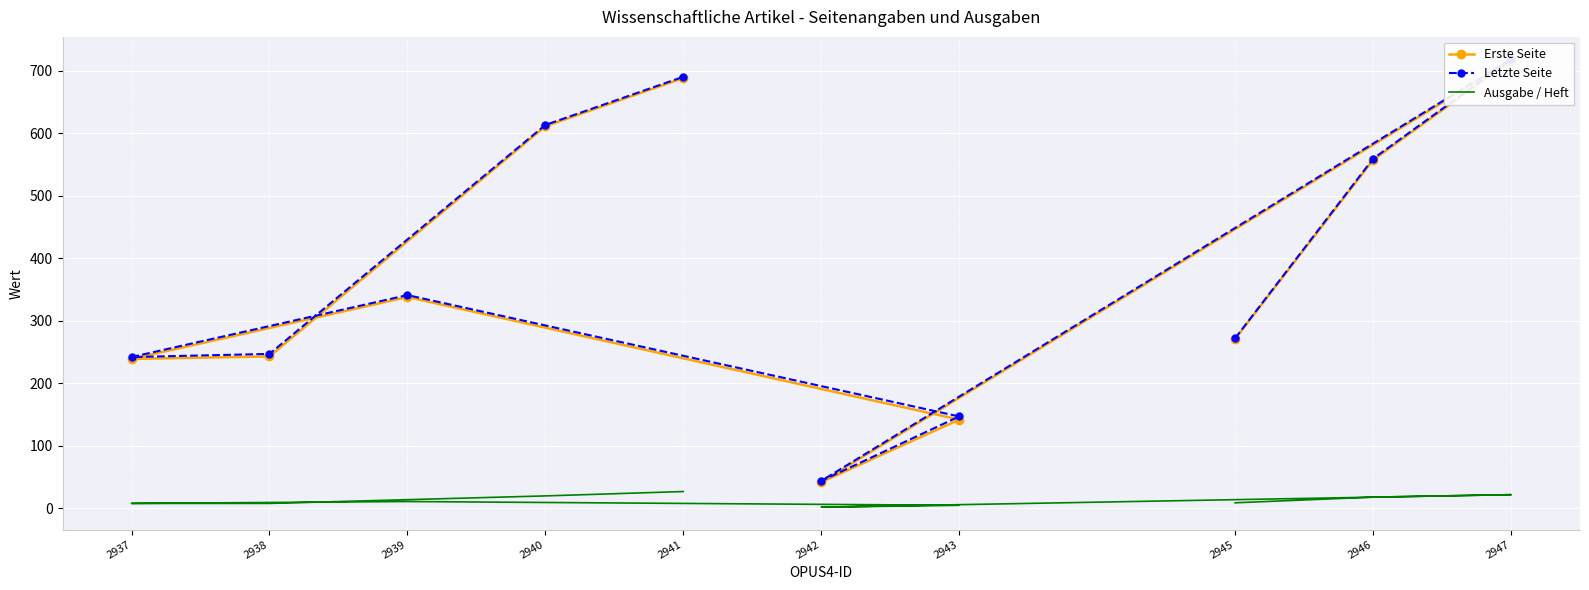

What is the maximum value shown in the chart?

718